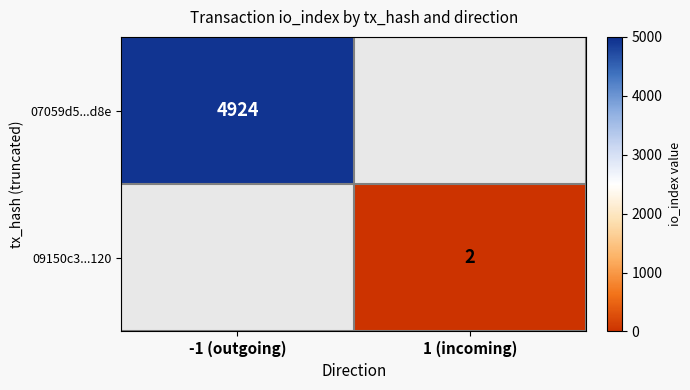

What is the total value across all series at 1 (incoming)?

2